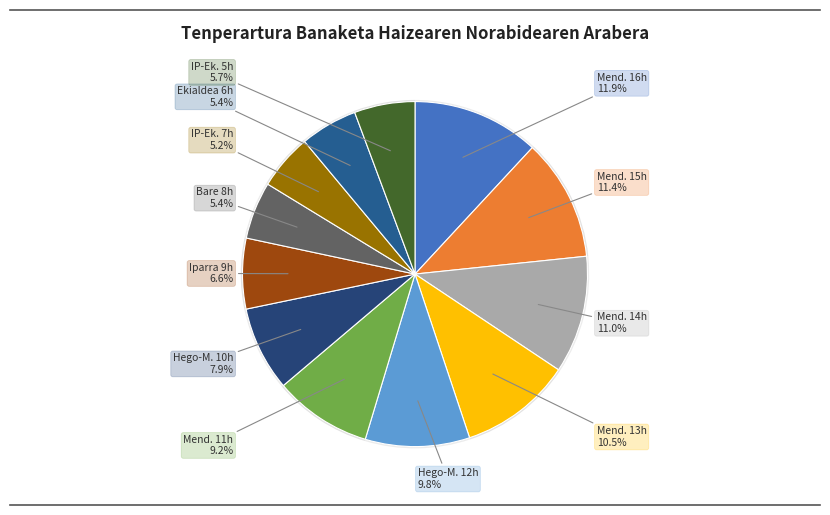

Rank the categories by value from lowest to highest.

Ipar-ekialdea 07:00, Bare 08:00, Ekialdea 06:00, Ipar-ekialdea 05:00, Iparra 09:00, Hego-mendebaldea 10:00, Mendebaldea 11:00, Hego-mendebaldea 12:00, Mendebaldea 13:00, Mendebaldea 14:00, Mendebaldea 15:00, Mendebaldea 16:00